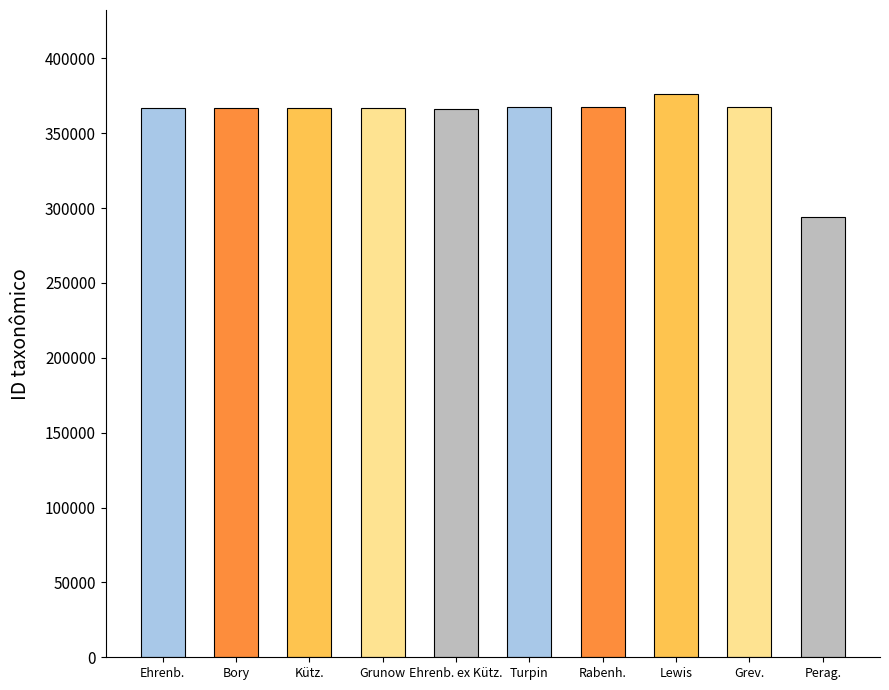

How many series are shown in this chart?

1